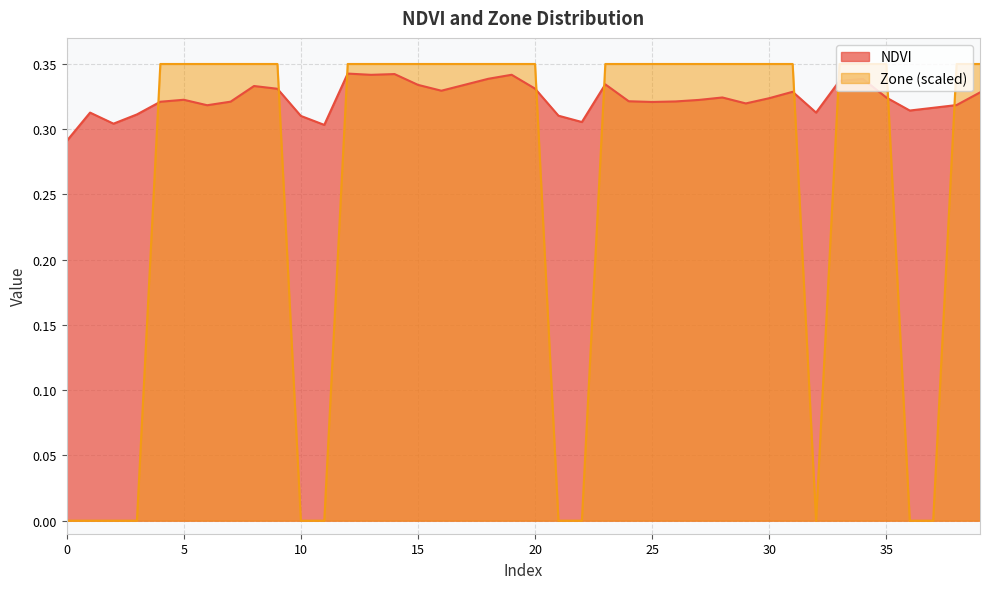

Reading left to right, transcribe all the data shown in this chart.

NDVI: 0=0.3	1=0.3	2=0.3	3=0.3	4=0.3	5=0.3	6=0.3	7=0.3	8=0.3	9=0.3	10=0.3	11=0.3	12=0.3	13=0.3	14=0.3	15=0.3	16=0.3	17=0.3	18=0.3	19=0.3	20=0.3	21=0.3	22=0.3	23=0.3	24=0.3	25=0.3	26=0.3	27=0.3	28=0.3	29=0.3	30=0.3	31=0.3	32=0.3	33=0.3	34=0.3	35=0.3	36=0.3	37=0.3	38=0.3	39=0.3
Zone: 0=0.0	1=0.0	2=0.0	3=0.0	4=0.3	5=0.3	6=0.3	7=0.3	8=0.3	9=0.3	10=0.0	11=0.0	12=0.3	13=0.3	14=0.3	15=0.3	16=0.3	17=0.3	18=0.3	19=0.3	20=0.3	21=0.0	22=0.0	23=0.3	24=0.3	25=0.3	26=0.3	27=0.3	28=0.3	29=0.3	30=0.3	31=0.3	32=0.0	33=0.3	34=0.3	35=0.3	36=0.0	37=0.0	38=0.3	39=0.3